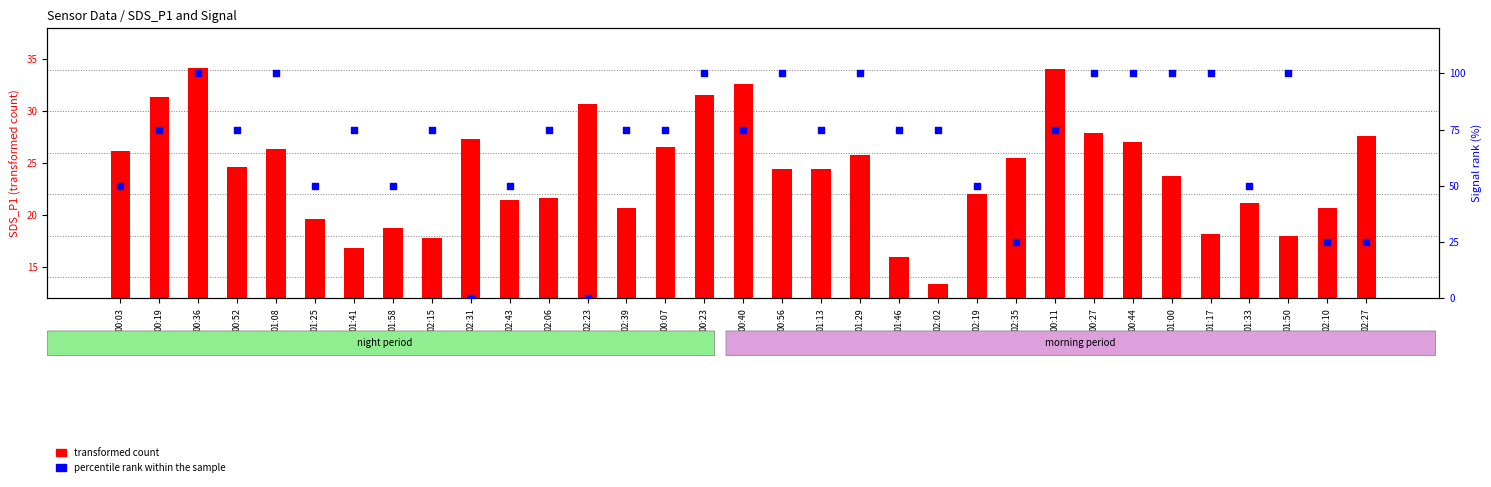

Is the value of percentile rank within the sample at 01:33 greater than the value of transformed count at 02:15?

Yes